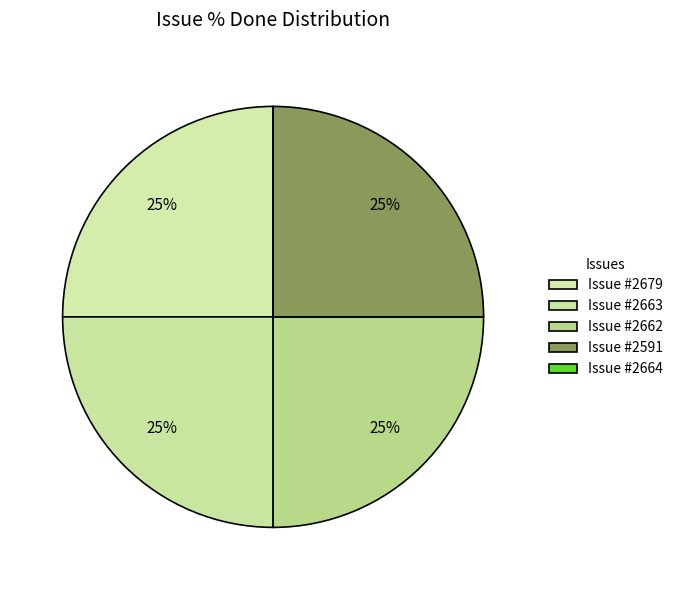

How many slices are in this pie chart?

5